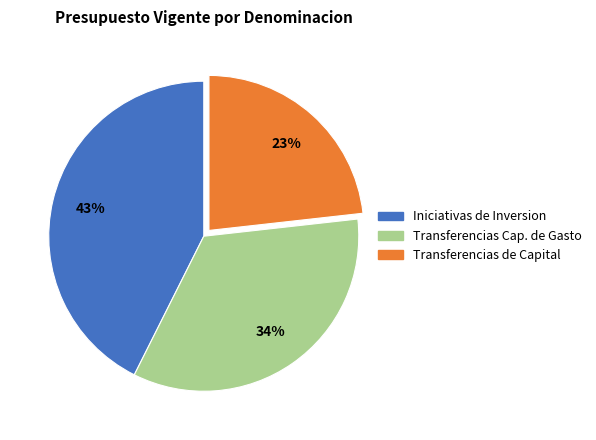

To the nearest percent, what is the average slice percentage?

33%